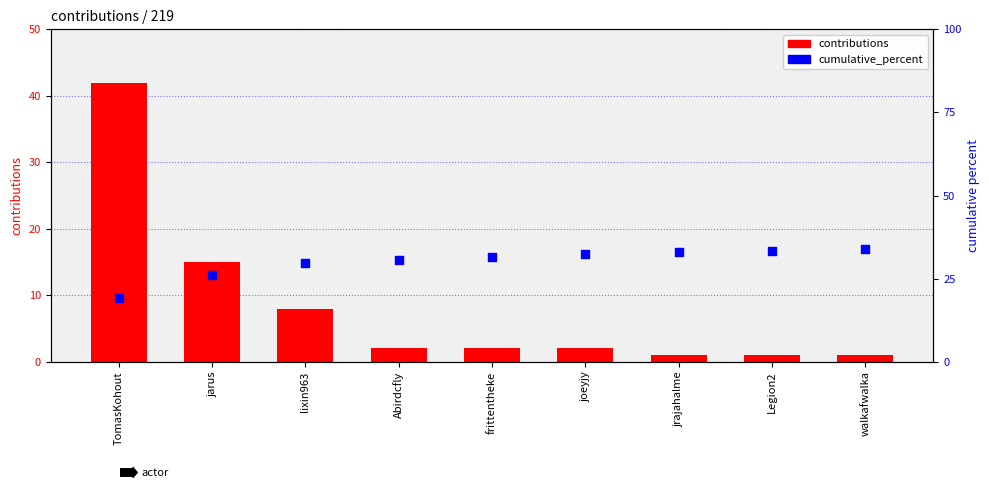

Which series contains the highest Y value?

contributions